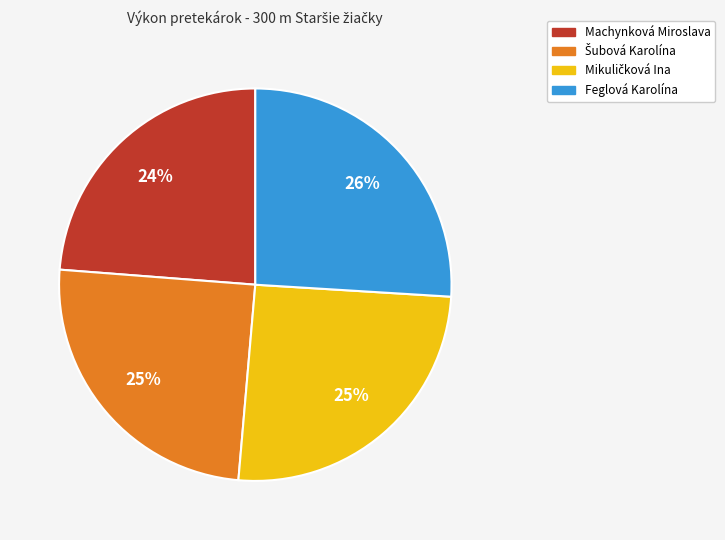

The Machynková Miroslava slice represents 24% of the pie. True or false?

True